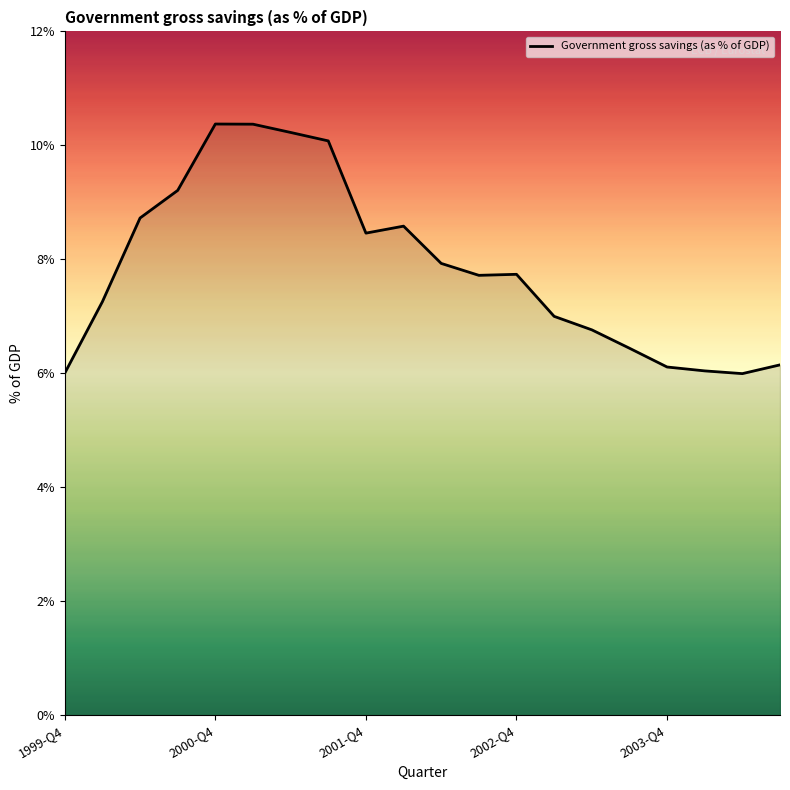

What is the difference between the maximum and minimum values?

4.4